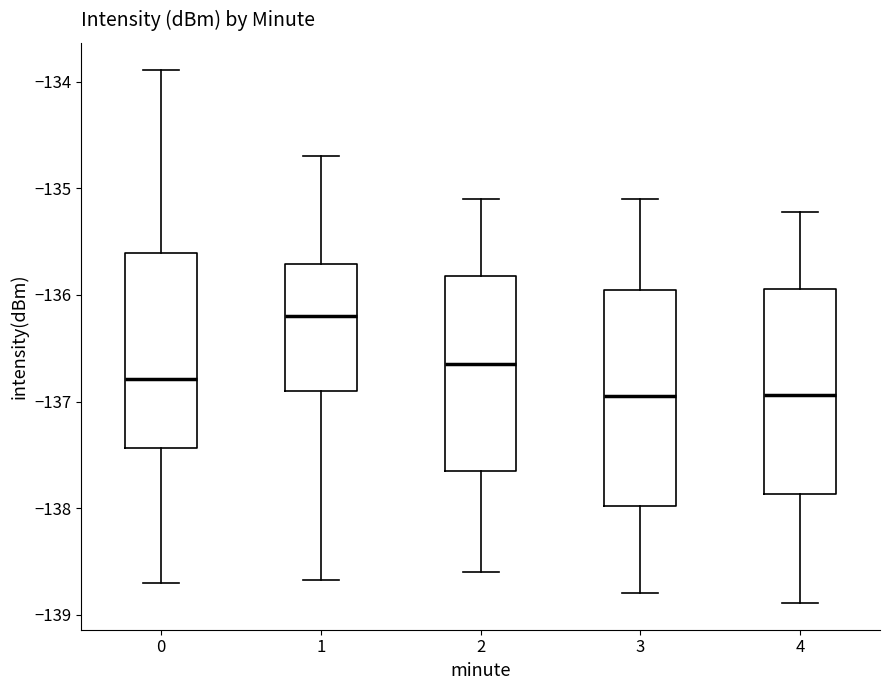

Where is the upper edge of the box at x = 2 on the y-axis? The values are not printed on the chart, so give them approximately, as read against the axis.

-135.8